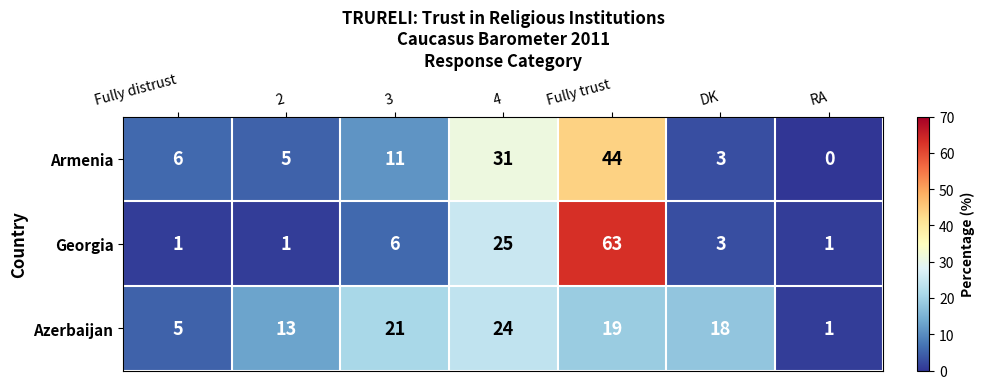

Rank the series by their maximum value, from lowest to highest.

Azerbaijan, Armenia, Georgia